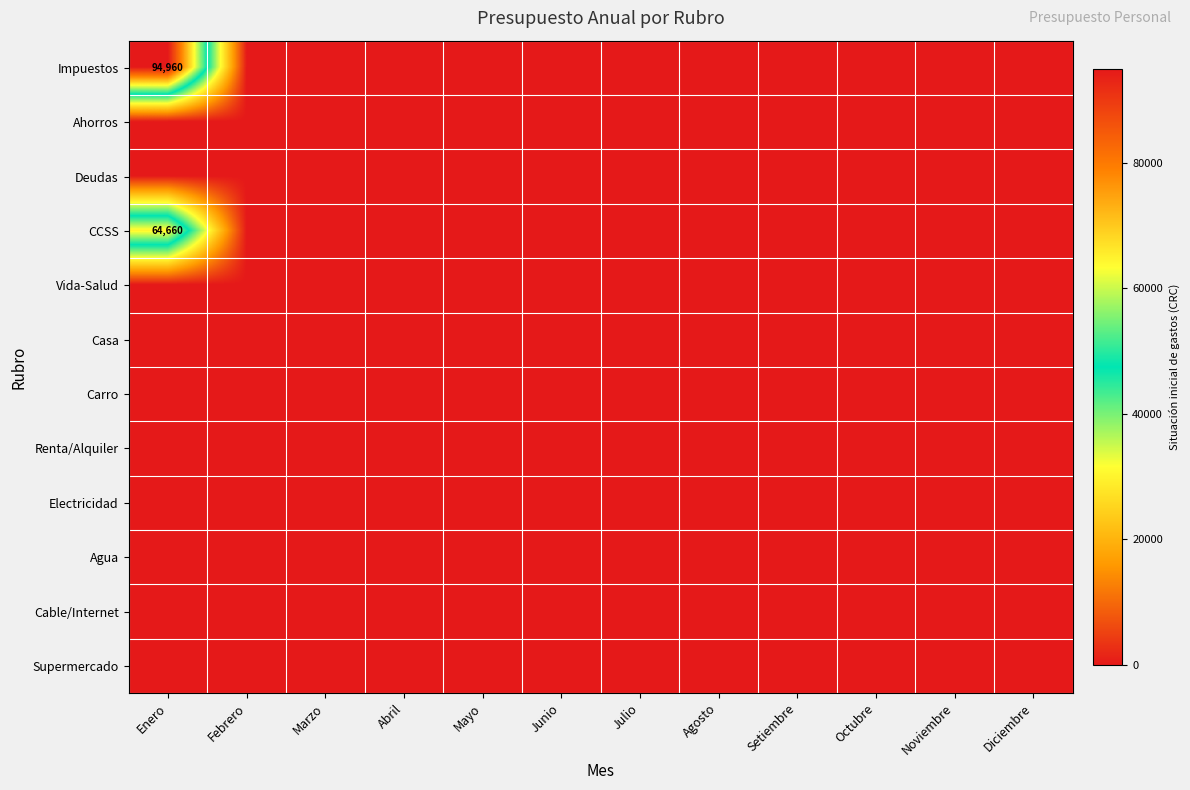

How many categories are shown in the chart?

12